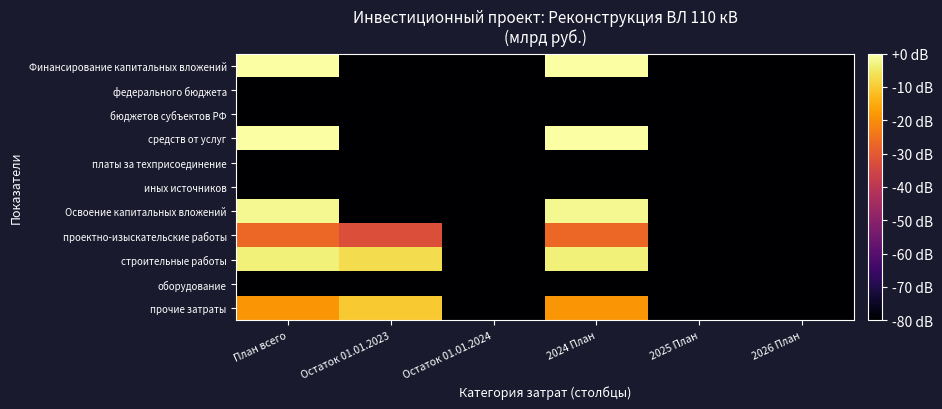

Reading right to left, extract all data points from this chart.

Финансирование капитальных вложений: 2026 План=-80.0	2025 План=-80.0	2024 План=-0.2	Остаток 01.01.2024=-80.0	Остаток 01.01.2023=-80.0	План всего=-0.2
федерального бюджета: 2026 План=-80.0	2025 План=-80.0	2024 План=-80.0	Остаток 01.01.2024=-80.0	Остаток 01.01.2023=-80.0	План всего=-80.0
бюджетов субъектов РФ: 2026 План=-80.0	2025 План=-80.0	2024 План=-80.0	Остаток 01.01.2024=-80.0	Остаток 01.01.2023=-80.0	План всего=-80.0
средств от услуг: 2026 План=-80.0	2025 План=-80.0	2024 План=-0.2	Остаток 01.01.2024=-80.0	Остаток 01.01.2023=-80.0	План всего=-0.2
платы за техприсоединение: 2026 План=-80.0	2025 План=-80.0	2024 План=-80.0	Остаток 01.01.2024=-80.0	Остаток 01.01.2023=-80.0	План всего=-80.0
иных источников: 2026 План=-80.0	2025 План=-80.0	2024 План=-80.0	Остаток 01.01.2024=-80.0	Остаток 01.01.2023=-80.0	План всего=-80.0
Освоение капитальных вложений: 2026 План=-80.0	2025 План=-80.0	2024 План=-1.8	Остаток 01.01.2024=-80.0	Остаток 01.01.2023=-80.0	План всего=-1.8
проектно-изыскательские работы: 2026 План=-80.0	2025 План=-80.0	2024 План=-27.0	Остаток 01.01.2024=-80.0	Остаток 01.01.2023=-32.5	План всего=-27.0
строительные работы: 2026 План=-80.0	2025 План=-80.0	2024 План=-3.7	Остаток 01.01.2024=-80.0	Остаток 01.01.2023=-6.9	План всего=-3.7
оборудование: 2026 План=-80.0	2025 План=-80.0	2024 План=-80.0	Остаток 01.01.2024=-80.0	Остаток 01.01.2023=-80.0	План всего=-80.0
прочие затраты: 2026 План=-80.0	2025 План=-80.0	2024 План=-18.7	Остаток 01.01.2024=-80.0	Остаток 01.01.2023=-10.1	План всего=-18.7